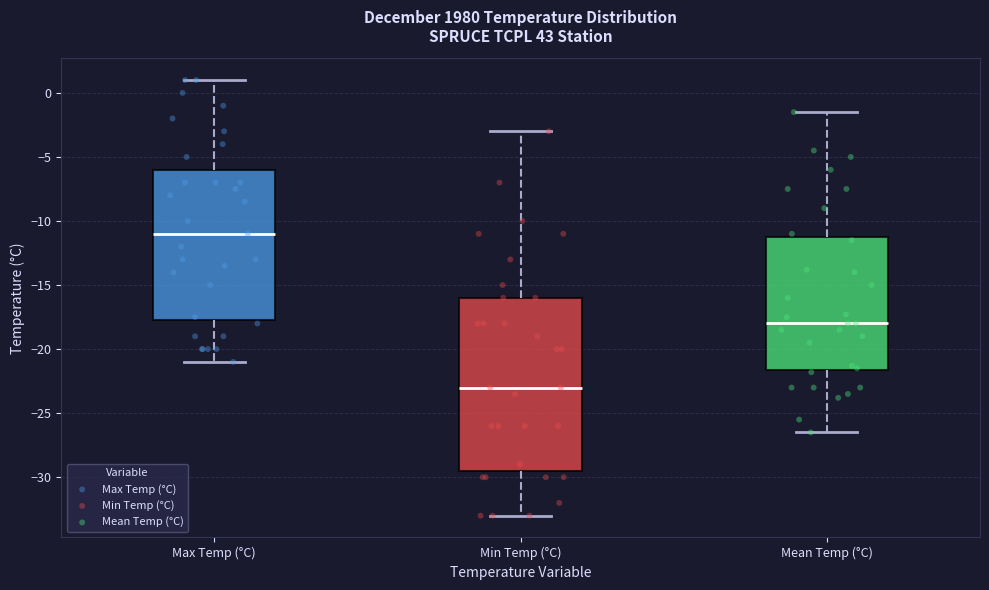

Reading left to right, read every box against the y-axis: the position of its median line, the range the box covers, and the ends of its whiskers. The values are not printed on the chart, so give them approximately, as read against the axis.

Max Temp (°C): median -11.0, box -17.5 to -6.0, whiskers -21.0 to 1.0
Min Temp (°C): median -23.0, box -29.5 to -16.0, whiskers -33.0 to -3.0
Mean Temp (°C): median -18.0, box -21.5 to -11.0, whiskers -26.5 to -1.5